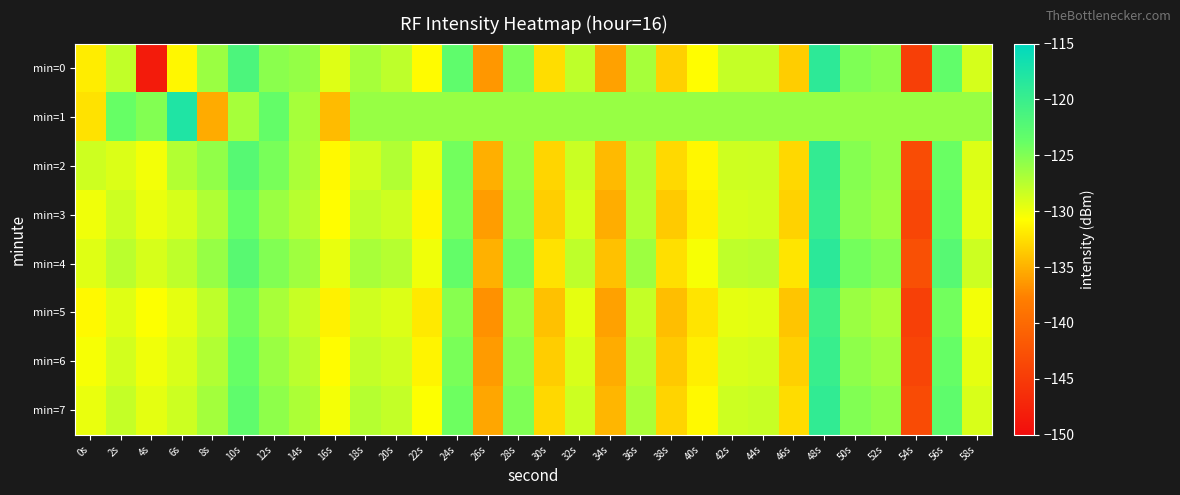

Reading left to right, transcribe all the data shown in this chart.

min=0: 0s=-131.7	2s=-128.0	4s=-148.4	6s=-131.2	8s=-126.1	10s=-121.6	12s=-125.4	14s=-125.9	16s=-129.2	18s=-126.7	20s=-127.7	22s=-131.0	24s=-123.2	26s=-136.4	28s=-124.8	30s=-132.6	32s=-127.9	34s=-135.9	36s=-126.7	38s=-133.3	40s=-130.8	42s=-128.1	44s=-128.1	46s=-133.5	48s=-118.9	50s=-124.9	52s=-125.5	54s=-144.6	56s=-123.4	58s=-128.8
min=1: 0s=-132.3	2s=-123.8	4s=-125.1	6s=-117.7	8s=-135.4	10s=-126.7	12s=-123.5	14s=-126.7	16s=-134.5	18s=-126.1	20s=-126.1	22s=-126.1	24s=-126.1	26s=-126.1	28s=-126.1	30s=-126.1	32s=-126.1	34s=-126.1	36s=-126.1	38s=-126.1	40s=-126.1	42s=-126.1	44s=-126.1	46s=-126.1	48s=-126.1	50s=-126.1	52s=-126.1	54s=-126.1	56s=-126.1	58s=-126.1
min=2: 0s=-128.5	2s=-129.1	4s=-130.2	6s=-127.3	8s=-125.8	10s=-122.4	12s=-124.6	14s=-126.9	16s=-131.0	18s=-128.7	20s=-127.2	22s=-129.8	24s=-124.3	26s=-135.1	28s=-125.9	30s=-133.0	32s=-128.3	34s=-134.5	36s=-127.1	38s=-132.8	40s=-131.2	42s=-128.5	44s=-128.4	46s=-132.9	48s=-119.4	50s=-125.2	52s=-126.0	54s=-143.1	56s=-123.9	58s=-129.2
min=3: 0s=-130.1	2s=-128.4	4s=-129.8	6s=-128.9	8s=-127.1	10s=-123.8	12s=-126.2	14s=-127.5	16s=-130.8	18s=-127.9	20s=-128.5	22s=-131.2	24s=-124.6	26s=-136.1	28s=-125.4	30s=-133.4	32s=-128.9	34s=-135.2	36s=-127.4	38s=-133.6	40s=-131.5	42s=-128.9	44s=-128.7	46s=-133.2	48s=-119.8	50s=-125.5	52s=-126.3	54s=-143.8	56s=-123.6	58s=-129.5
min=4: 0s=-129.3	2s=-127.6	4s=-128.9	6s=-127.8	8s=-126.0	10s=-122.6	12s=-125.0	14s=-126.4	16s=-129.7	18s=-126.8	20s=-127.4	22s=-130.1	24s=-123.5	26s=-135.0	28s=-124.3	30s=-132.3	32s=-127.8	34s=-134.1	36s=-126.3	38s=-132.5	40s=-130.4	42s=-127.8	44s=-127.6	46s=-132.1	48s=-118.7	50s=-124.4	52s=-125.2	54s=-142.7	56s=-122.5	58s=-128.4
min=5: 0s=-131.0	2s=-129.3	4s=-130.7	6s=-129.6	8s=-127.8	10s=-124.4	12s=-126.8	14s=-128.2	16s=-131.5	18s=-128.6	20s=-129.2	22s=-131.9	24s=-125.3	26s=-136.8	28s=-126.1	30s=-134.1	32s=-129.6	34s=-135.9	36s=-128.1	38s=-134.3	40s=-132.2	42s=-129.6	44s=-129.4	46s=-133.9	48s=-120.5	50s=-126.2	52s=-127.0	54s=-144.5	56s=-124.3	58s=-130.2
min=6: 0s=-130.4	2s=-128.7	4s=-130.1	6s=-129.0	8s=-127.2	10s=-123.8	12s=-126.2	14s=-127.6	16s=-130.9	18s=-128.0	20s=-128.6	22s=-131.3	24s=-124.7	26s=-136.2	28s=-125.5	30s=-133.5	32s=-129.0	34s=-135.3	36s=-127.5	38s=-133.7	40s=-131.6	42s=-129.0	44s=-128.8	46s=-133.3	48s=-119.9	50s=-125.6	52s=-126.4	54s=-143.9	56s=-123.7	58s=-129.6
min=7: 0s=-129.8	2s=-128.1	4s=-129.5	6s=-128.4	8s=-126.6	10s=-123.2	12s=-125.6	14s=-127.0	16s=-130.3	18s=-127.4	20s=-128.0	22s=-130.7	24s=-124.1	26s=-135.6	28s=-124.9	30s=-132.9	32s=-128.4	34s=-134.7	36s=-126.9	38s=-133.1	40s=-131.0	42s=-128.4	44s=-128.2	46s=-132.7	48s=-119.3	50s=-125.0	52s=-125.8	54s=-143.3	56s=-123.1	58s=-129.0